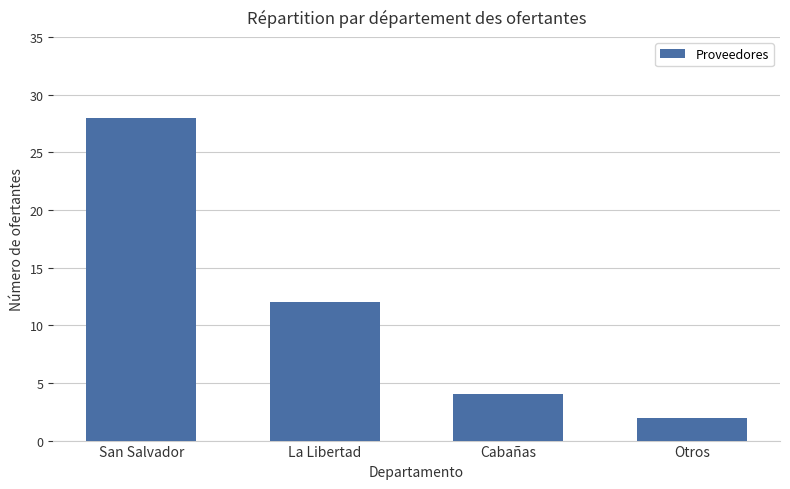

Which label corresponds to the smallest value in the chart?

Otros